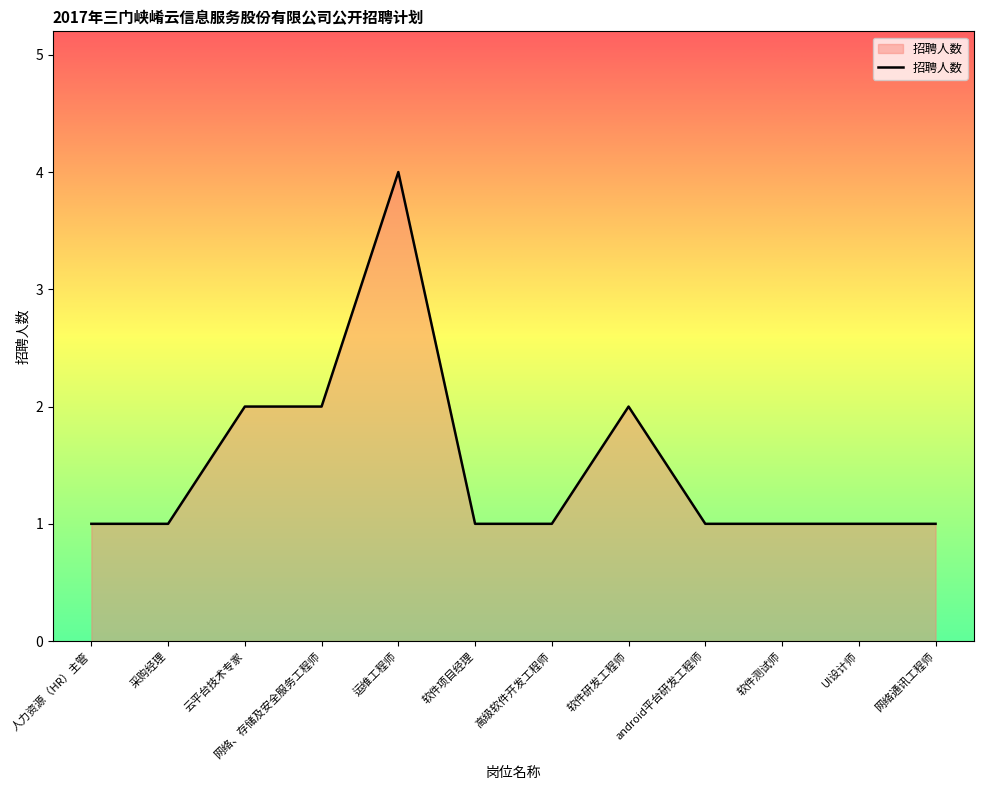

What is the ratio of the value at 采购经理 to the value at 网络通讯工程师?

1.0